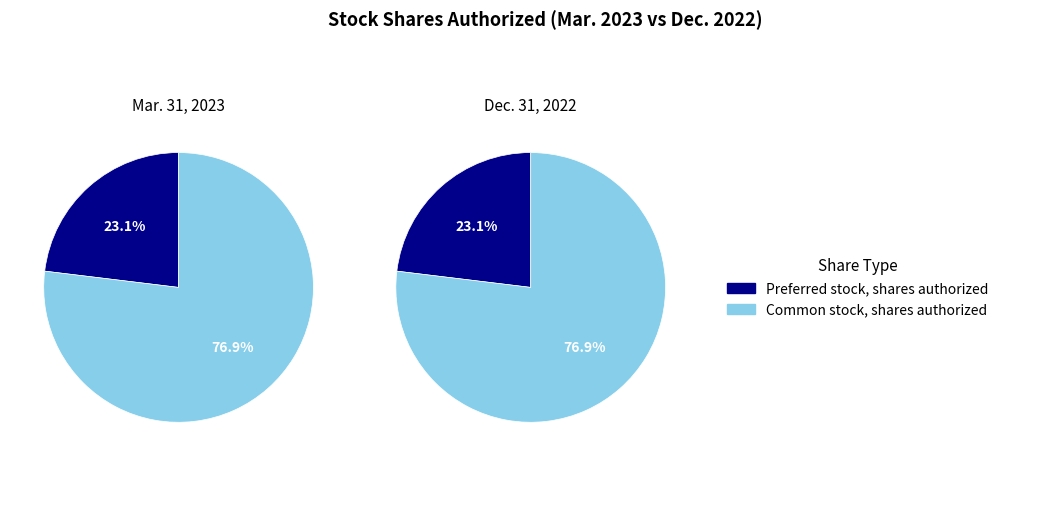

Rank the categories by Preferred stock, shares authorized value from highest to lowest.

Mar. 31, 2023, Dec. 31, 2022